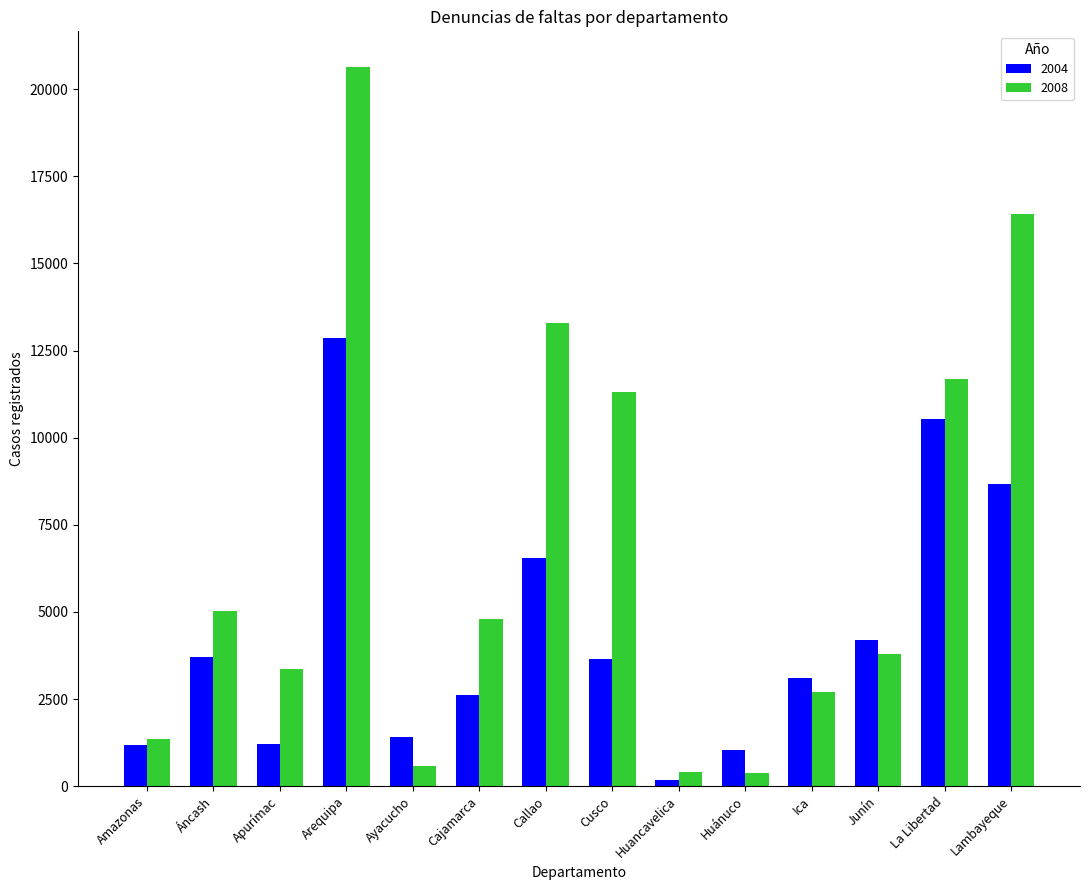

What is the minimum value for 2008?

375